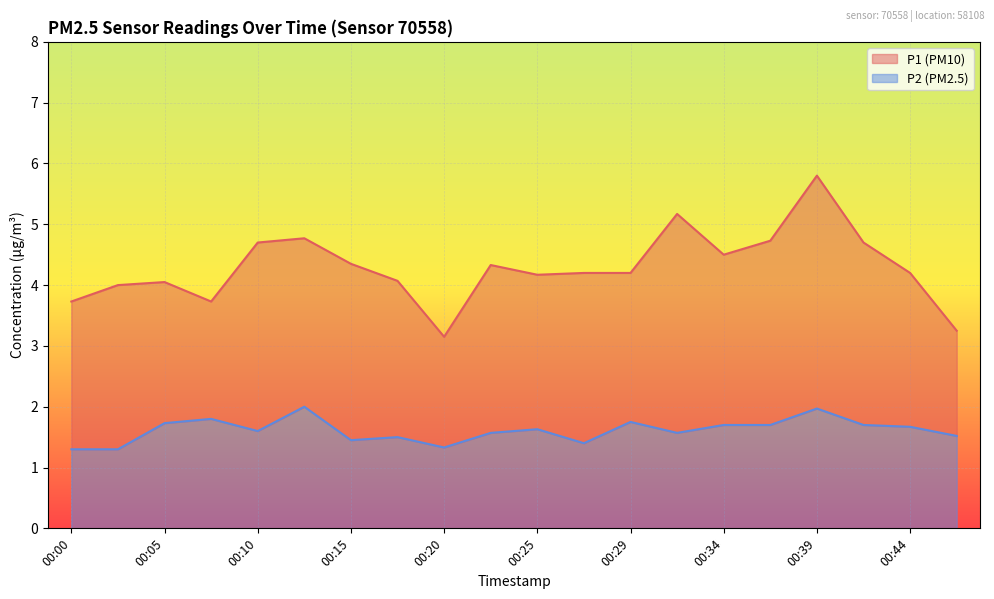

What value does the P2 series have at 00:29?

1.8